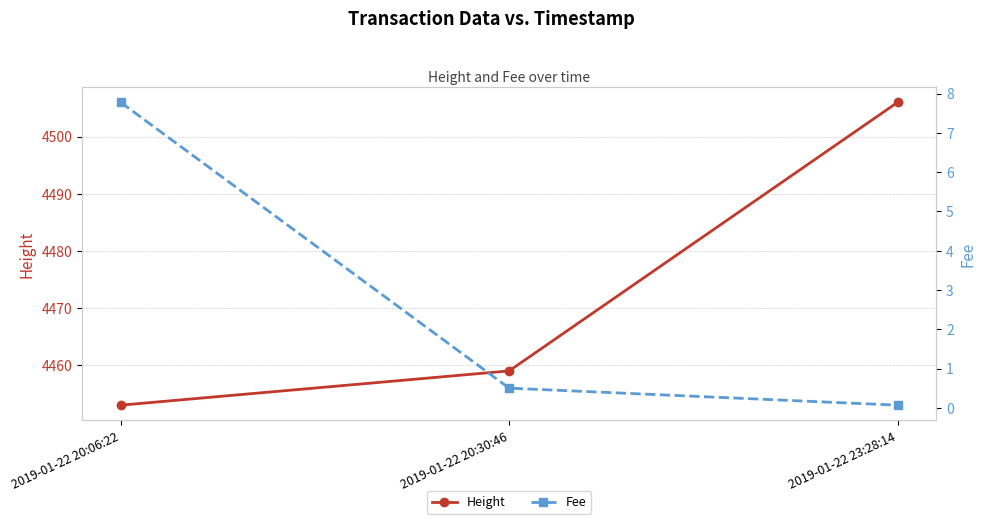

How many data points in Height are less than 4459?

1